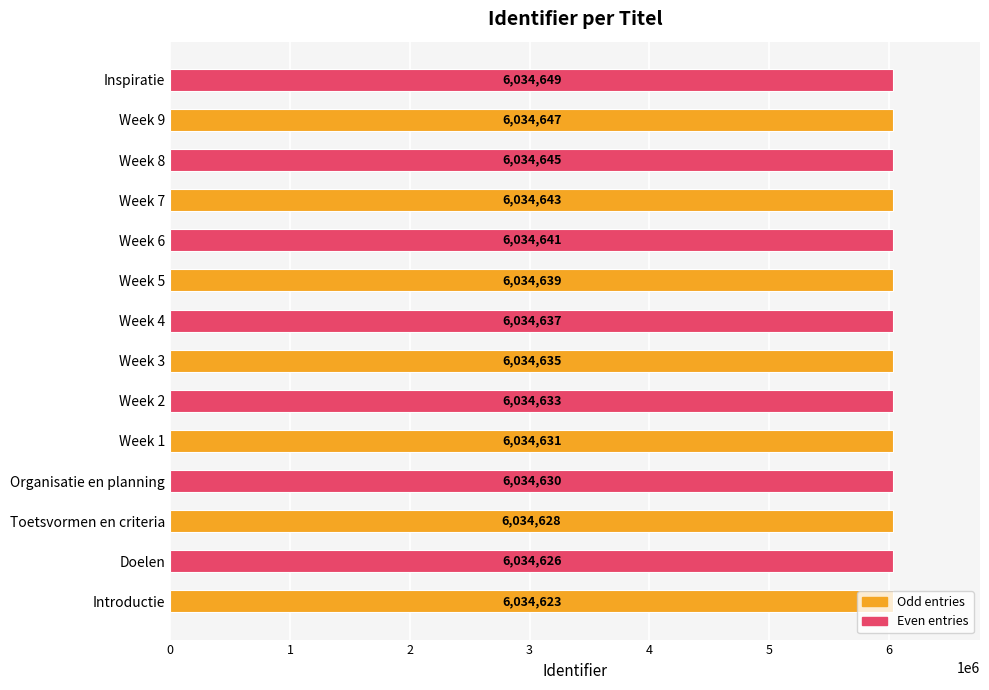

What is the difference between the maximum and second lowest values?

23